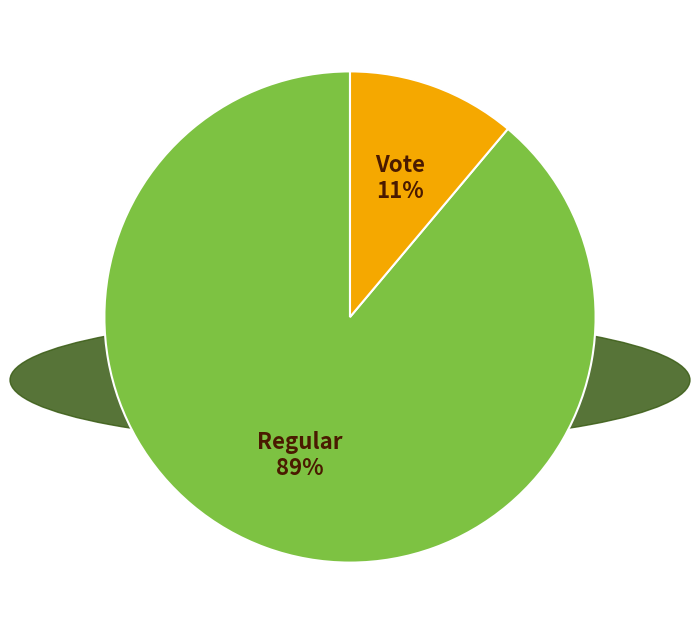

Count the number of slices in the pie.

2